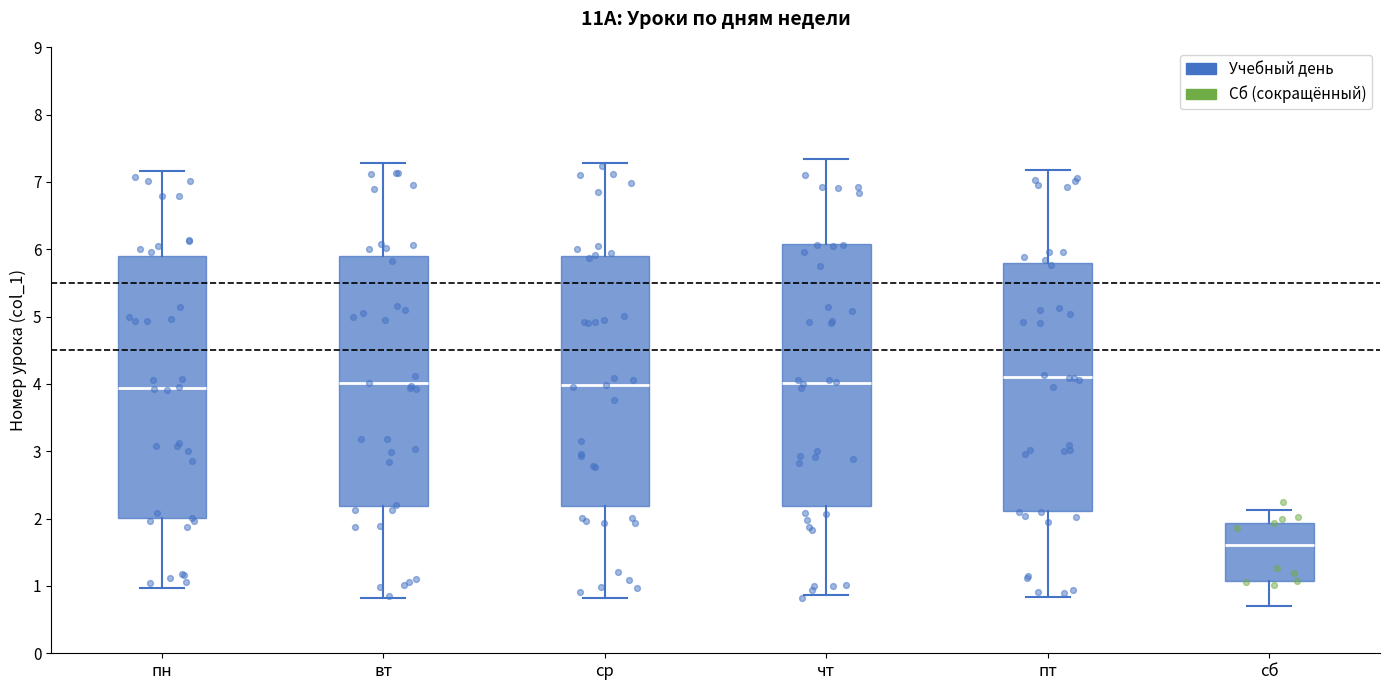

Where does the upper whisker of the box for сб end on the y-axis? The values are not printed on the chart, so give them approximately, as read against the axis.

2.1